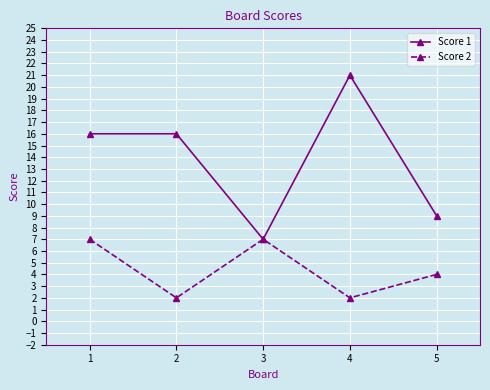

Is it true that Score 1 equals 16 at 2?

True